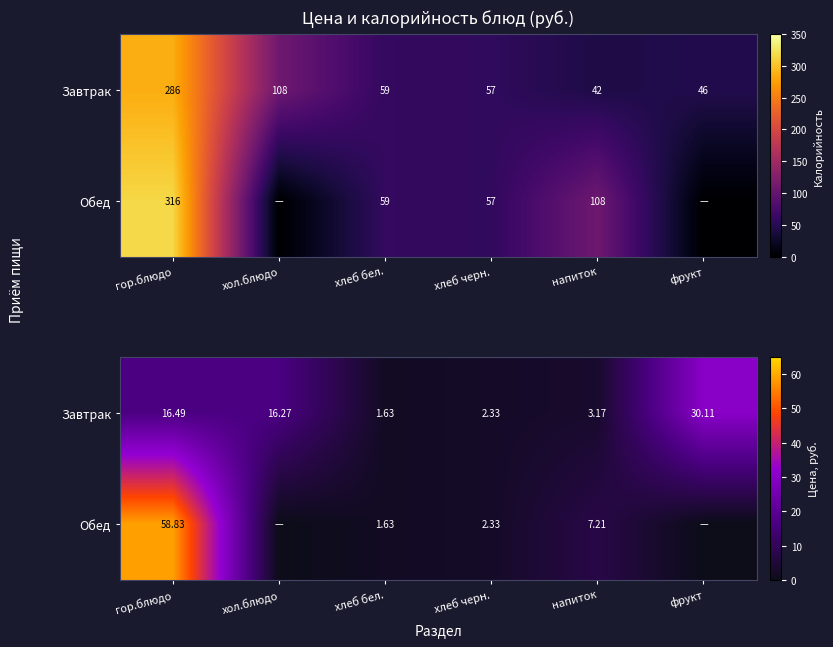

Which series has the largest range (max minus min)?

Обед